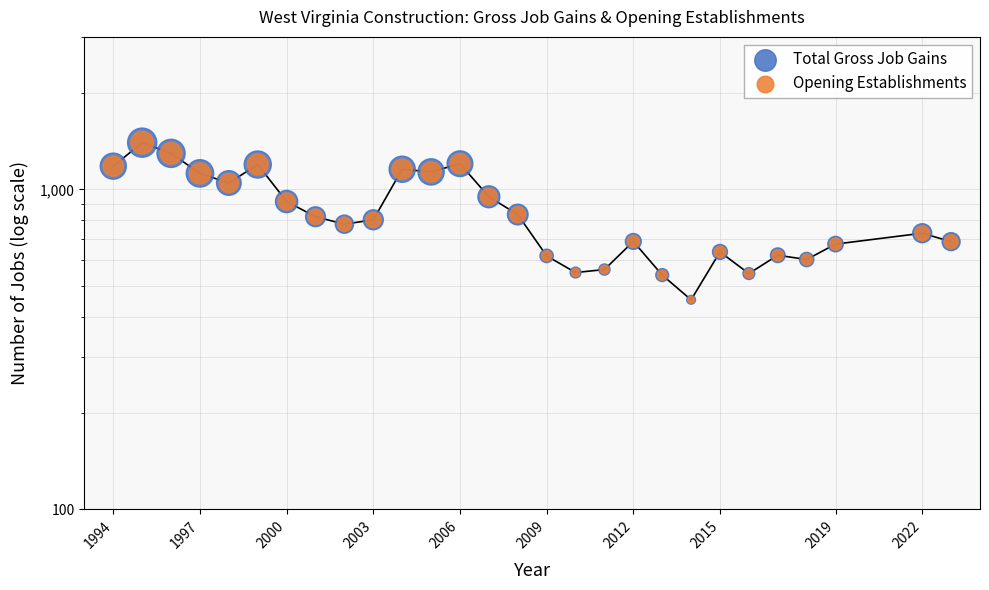

Which series has the widest spread of Y values?

Total Gross Job Gains